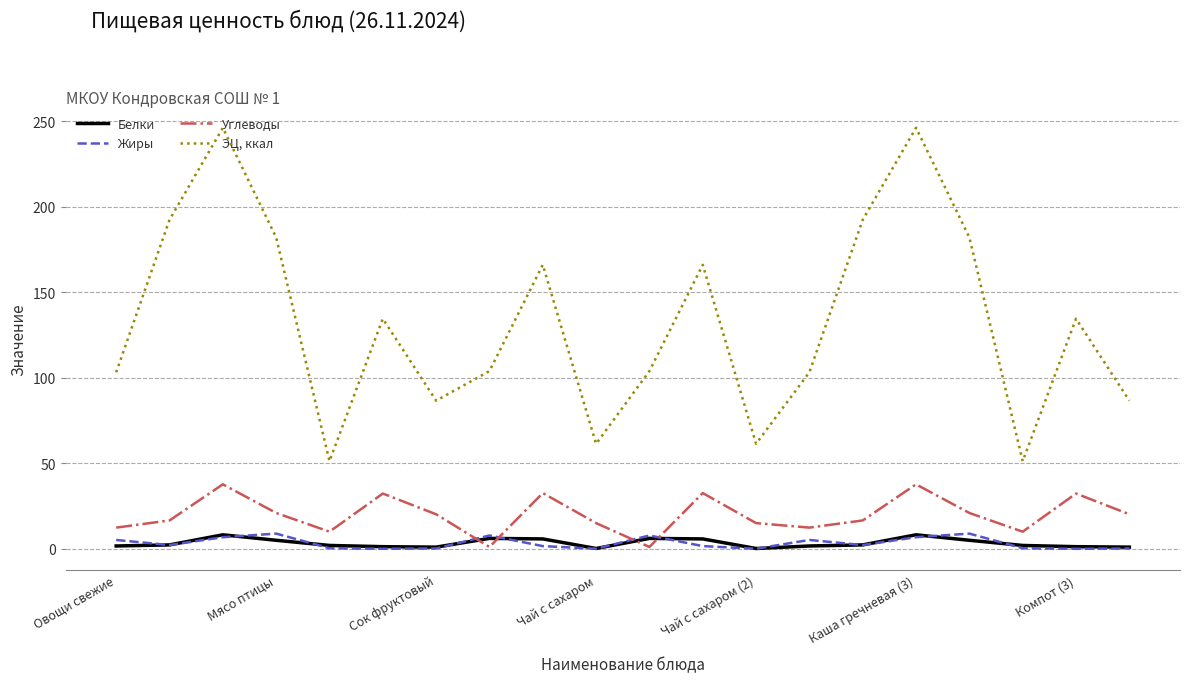

True or false: ЭЦ, ккал has more than 2 points higher than both neighbors.

True